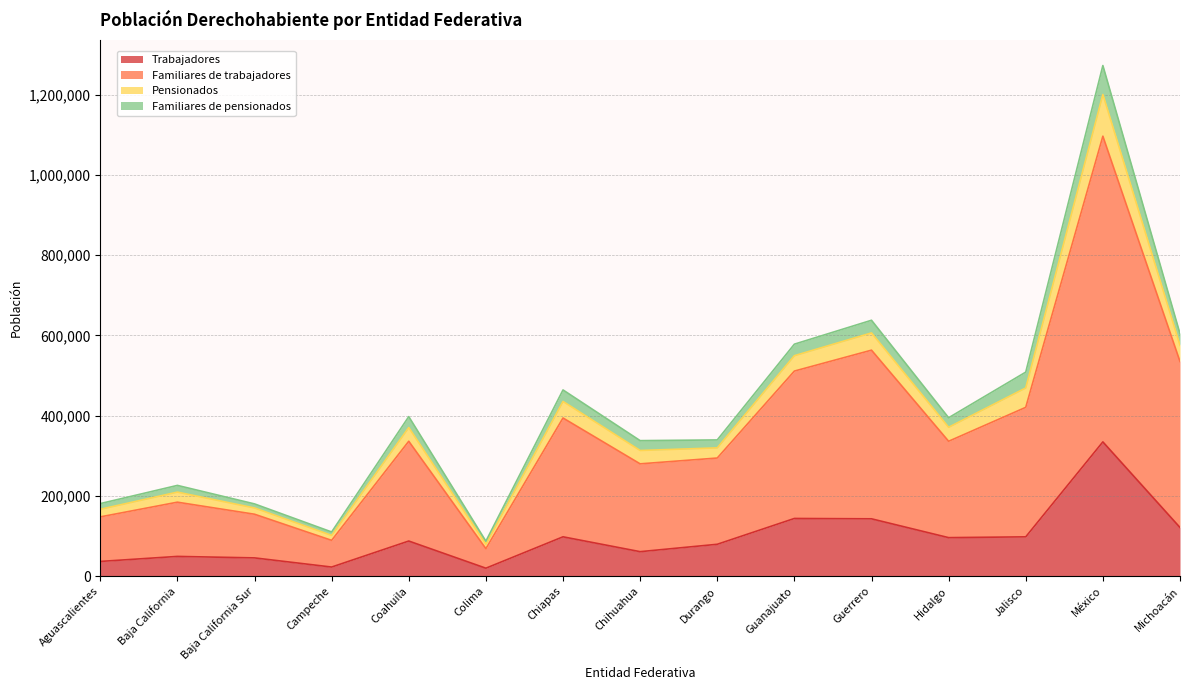

Which series has the largest total across all categories?

Familiares de trabajadores